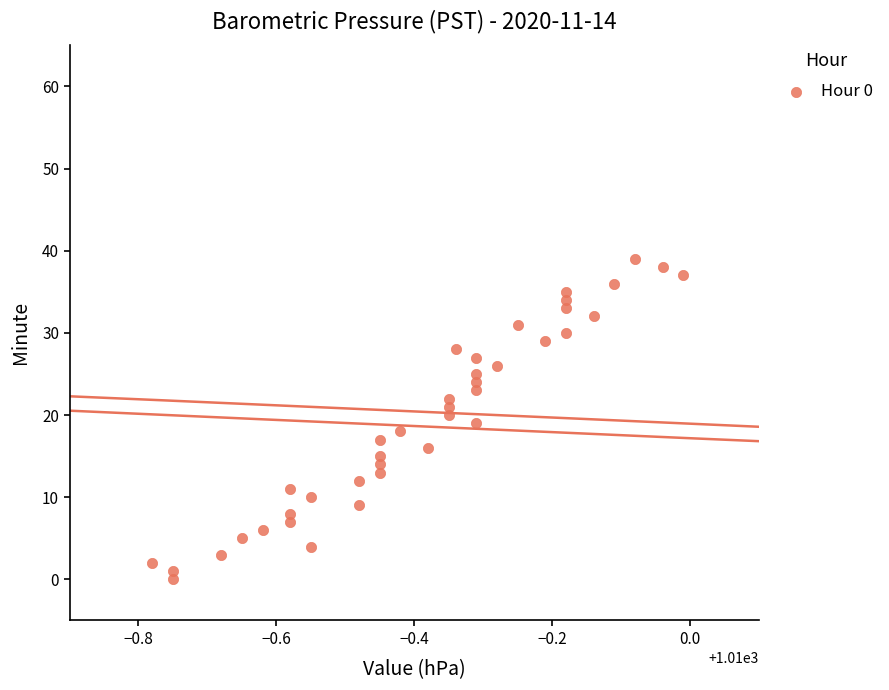

What is the range of Y values (max minus min)?

39